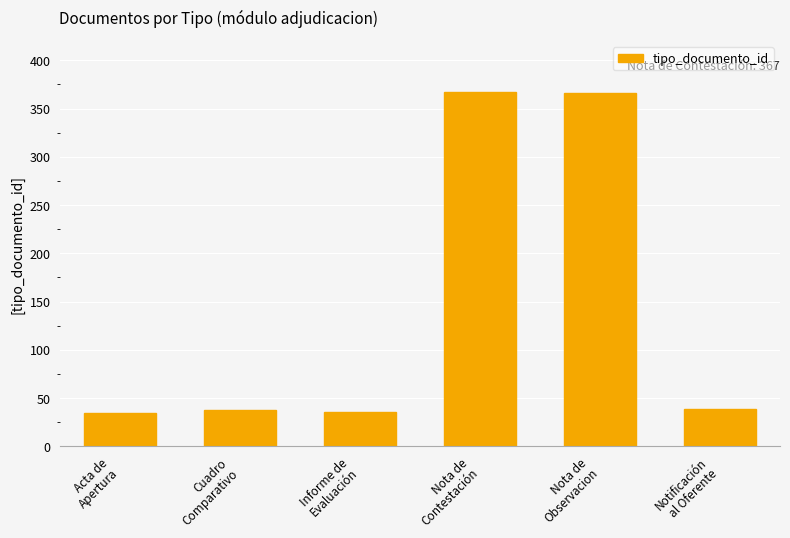

What is the label of the 6th bar from the left?

Notificación
al Oferente